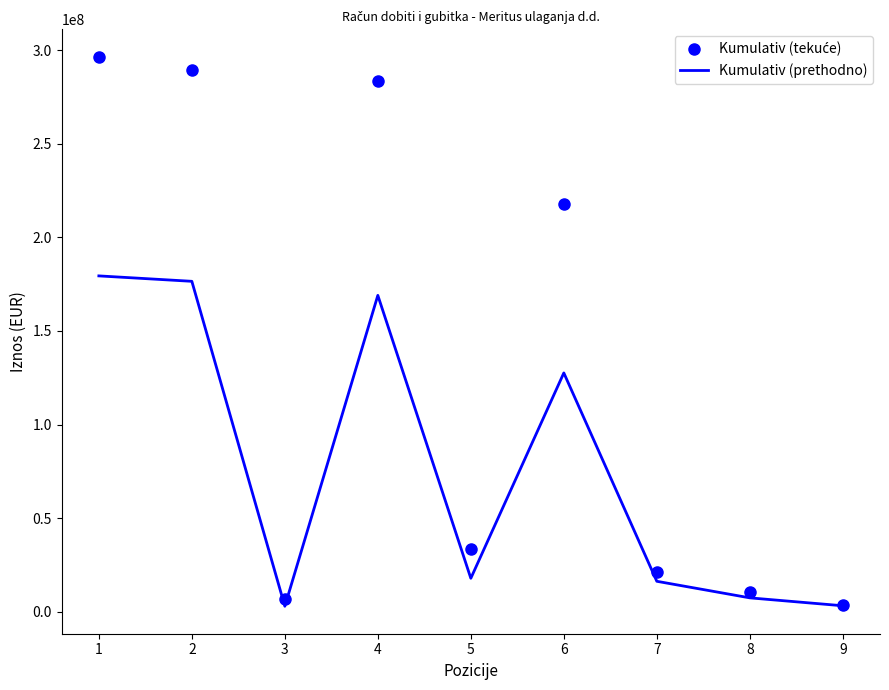

What is the maximum value shown in the chart?

296510912